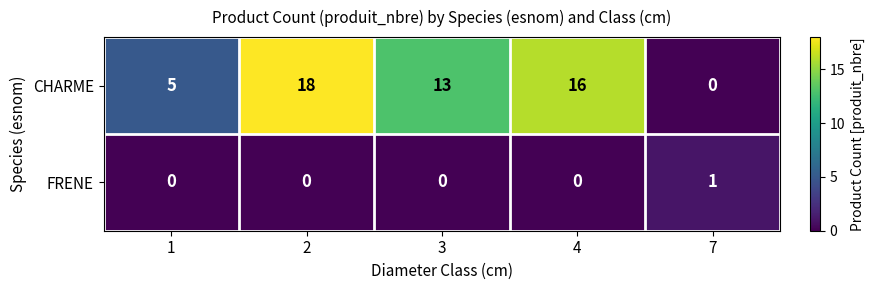

What is the average value of the CHARME series?

10